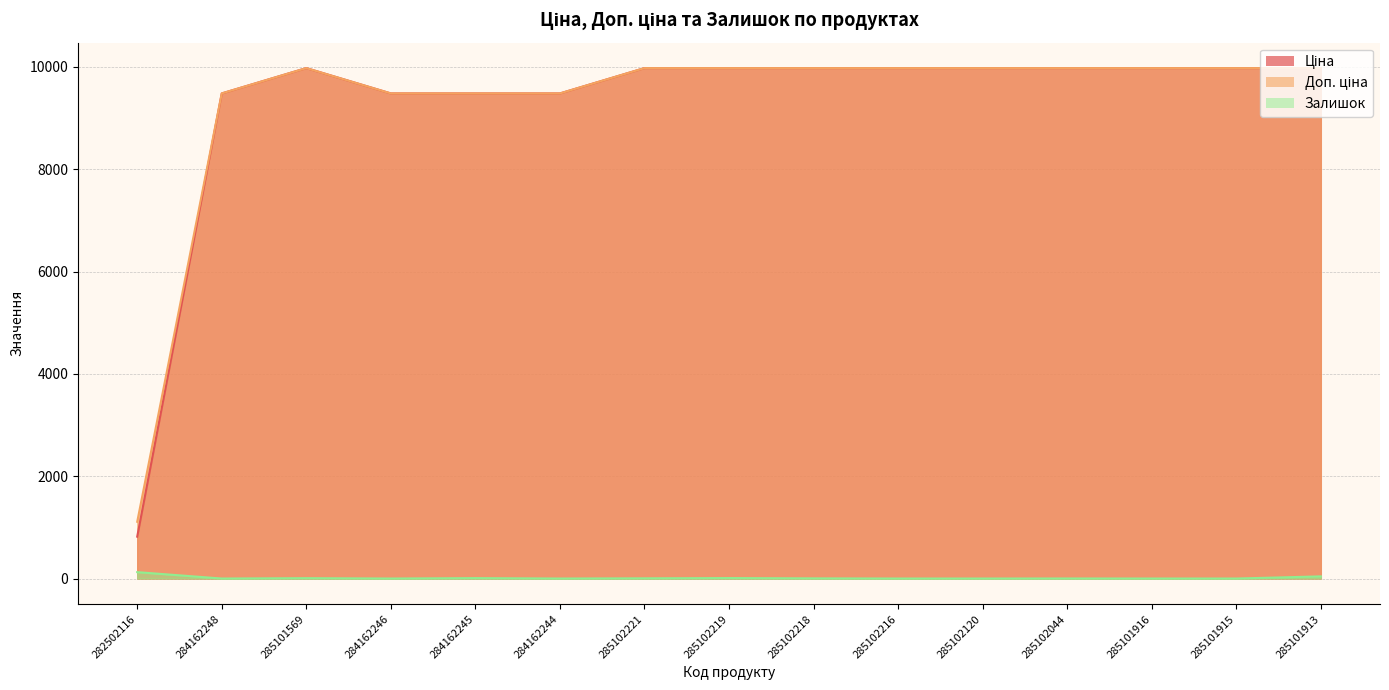

At which label is Доп. ціна closest to 5542?

284162248